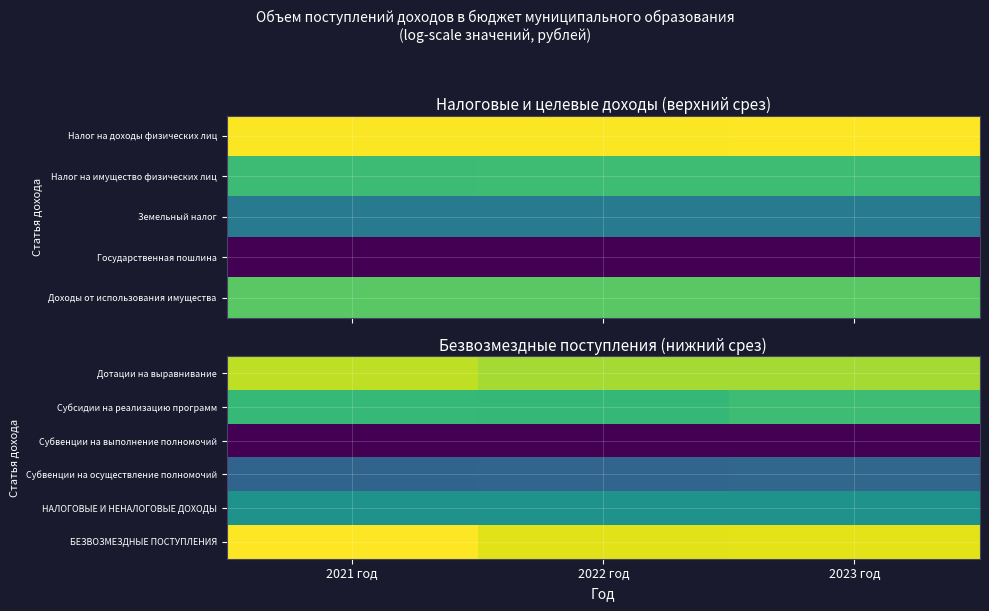

At which category does the chart reach its peak across all series?

2021 год